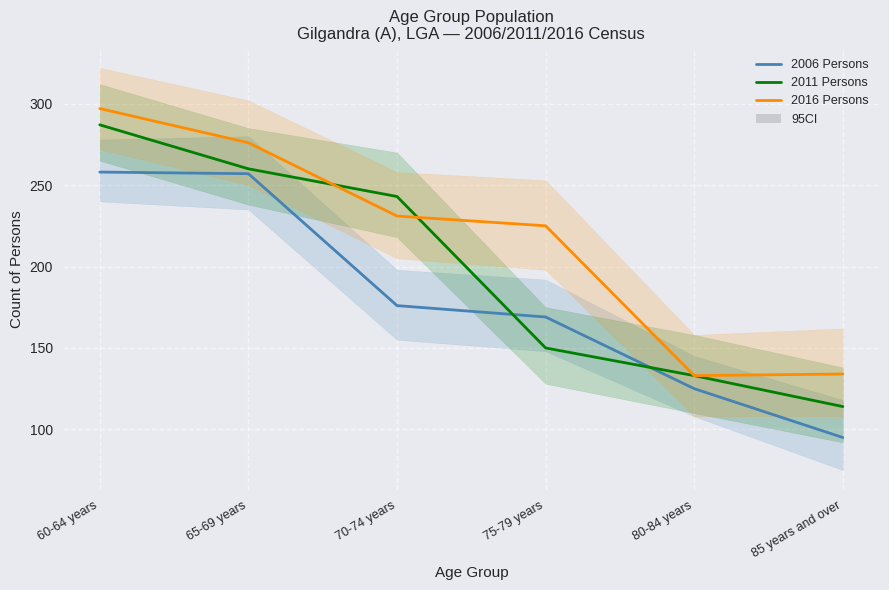

Is this an area chart (filled region under the line)?

No